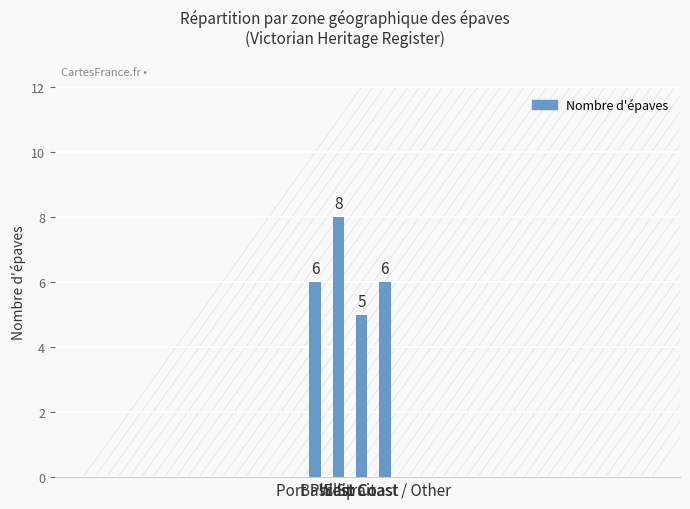

Is it true that the value at East Coast is 5?

True